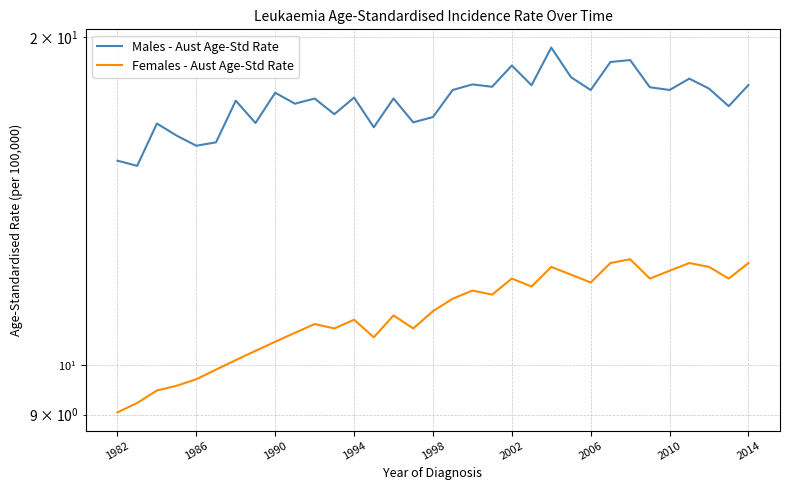

The Females - Aust Age-Std Rate series shows 6.8 at 1998. True or false?

False